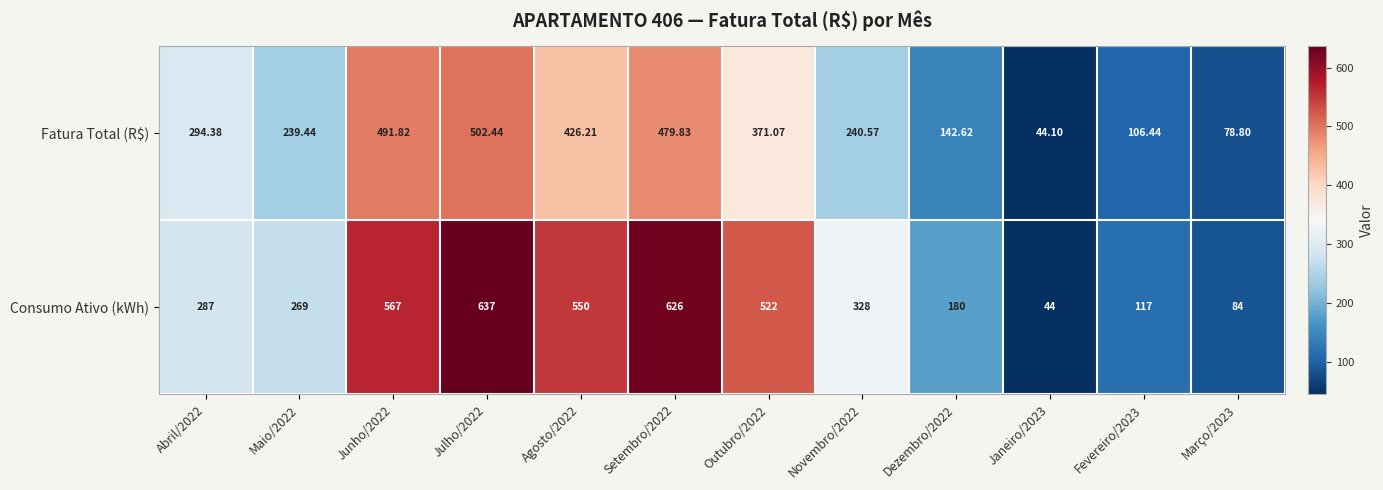

At Outubro/2022, list the series in order from smallest to largest.

Fatura Total (R$), Consumo Ativo (kWh)